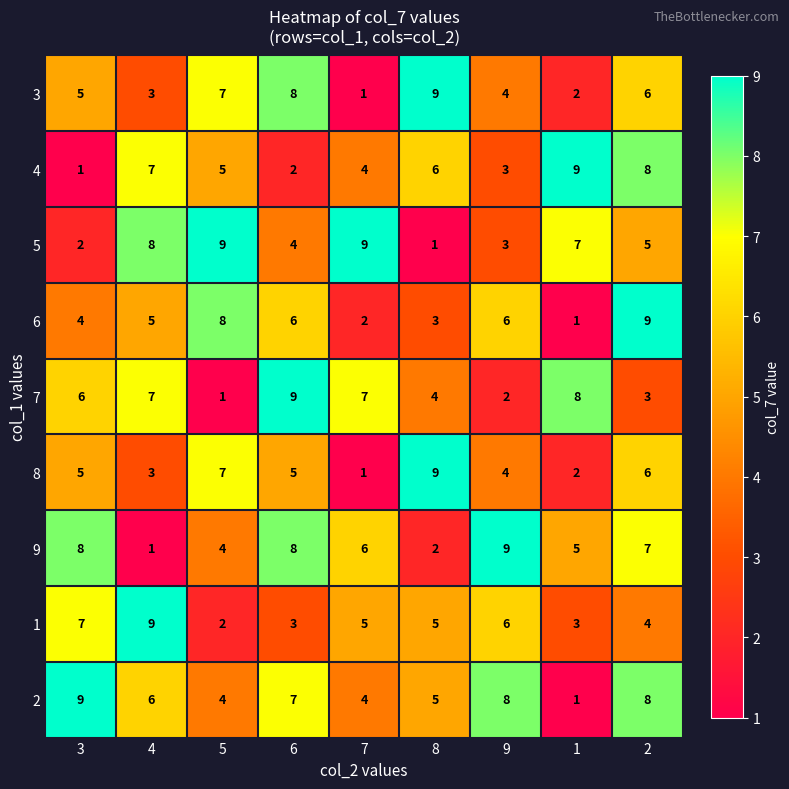

At which category is the sum across all series the highest?

2